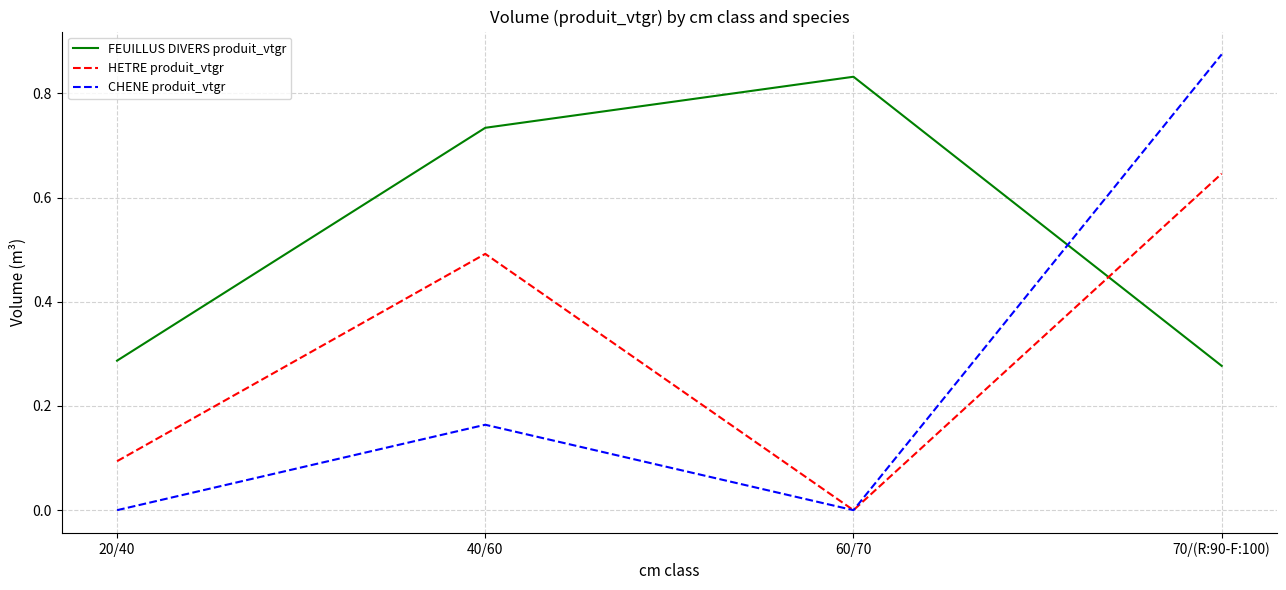

List the series in order of their peak value, lowest first.

HETRE produit_vtgr, FEUILLUS DIVERS produit_vtgr, CHENE produit_vtgr